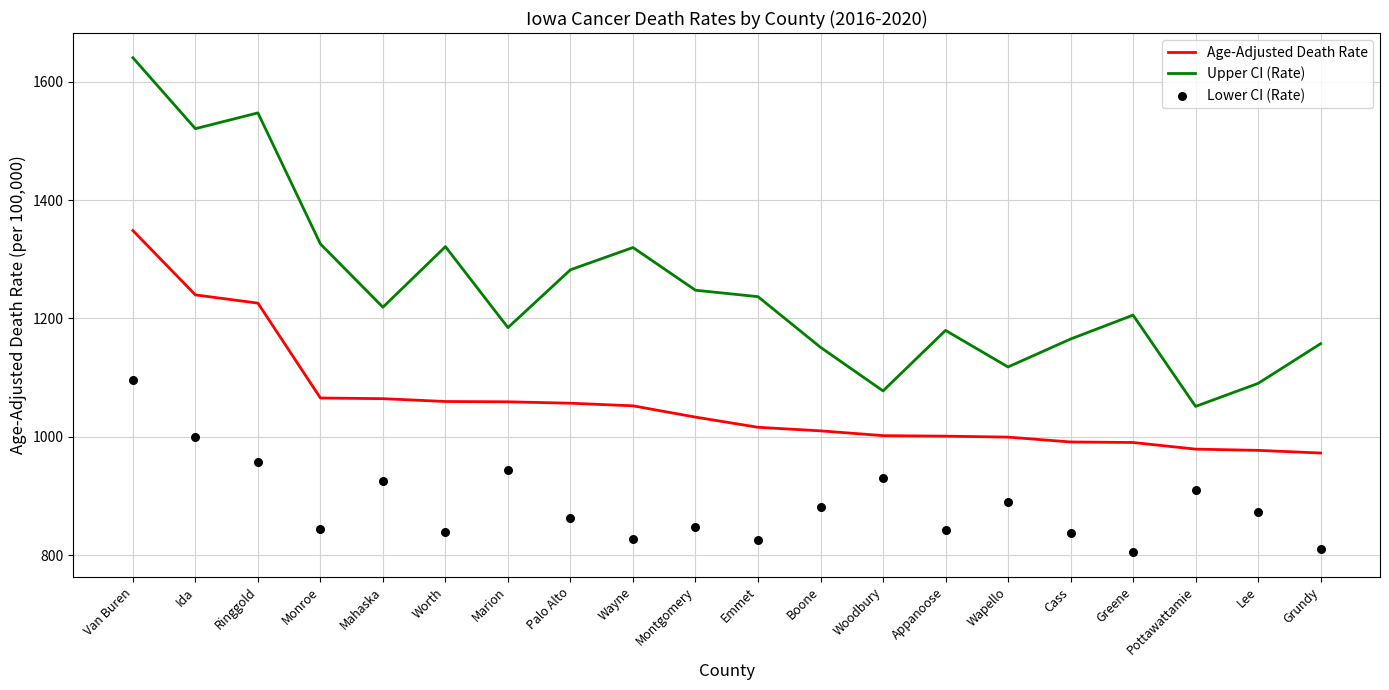

What are all the series names shown in the legend?

Age-Adjusted Death Rate, Upper CI (Rate), Lower CI (Rate)